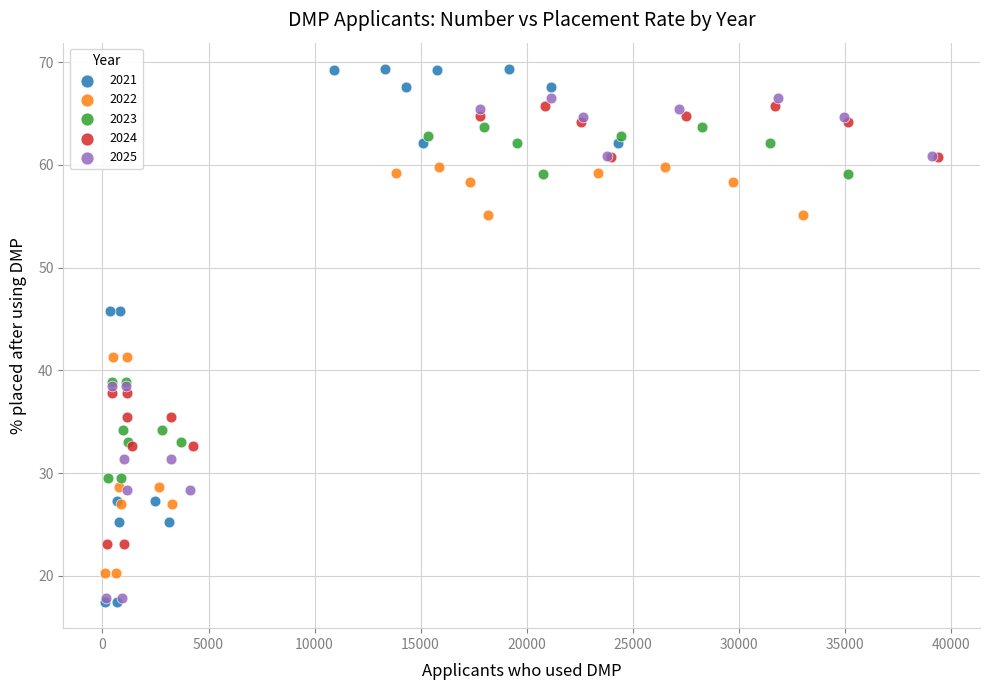

Which series has the largest Y range (max minus min)?

2021